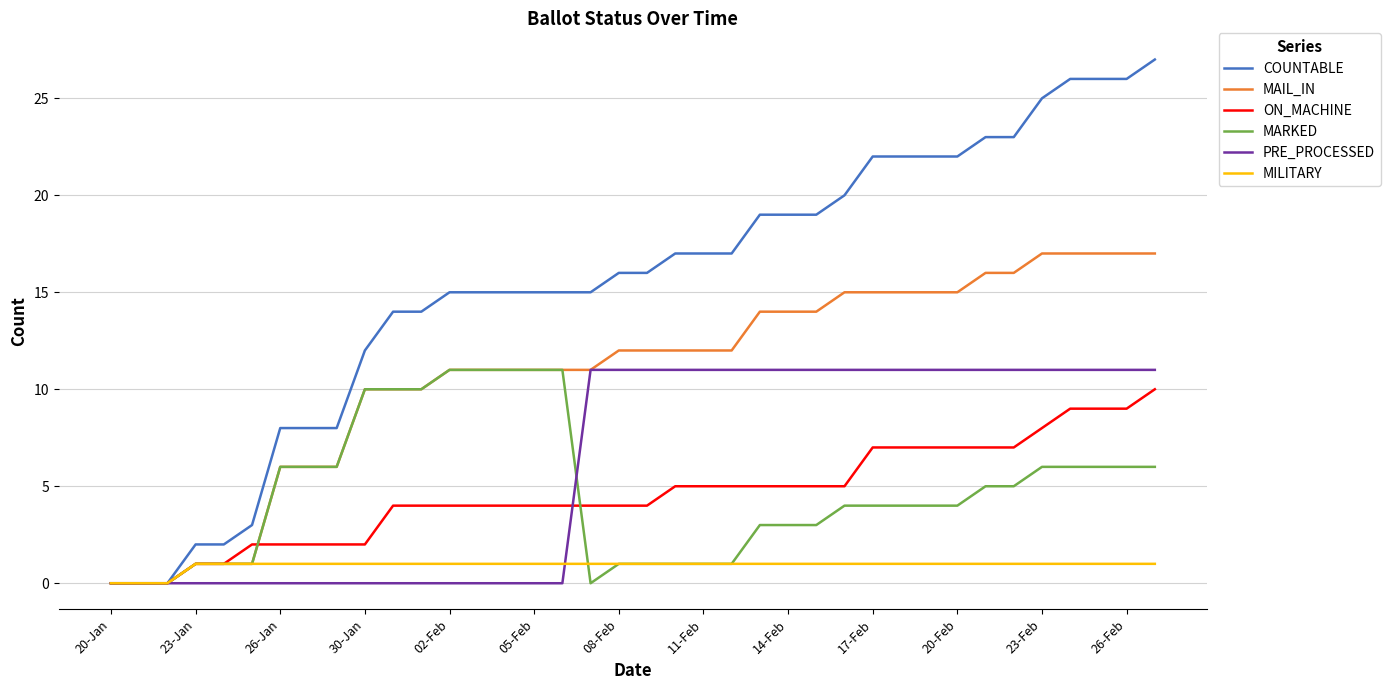

What is the maximum value shown in the chart?

27